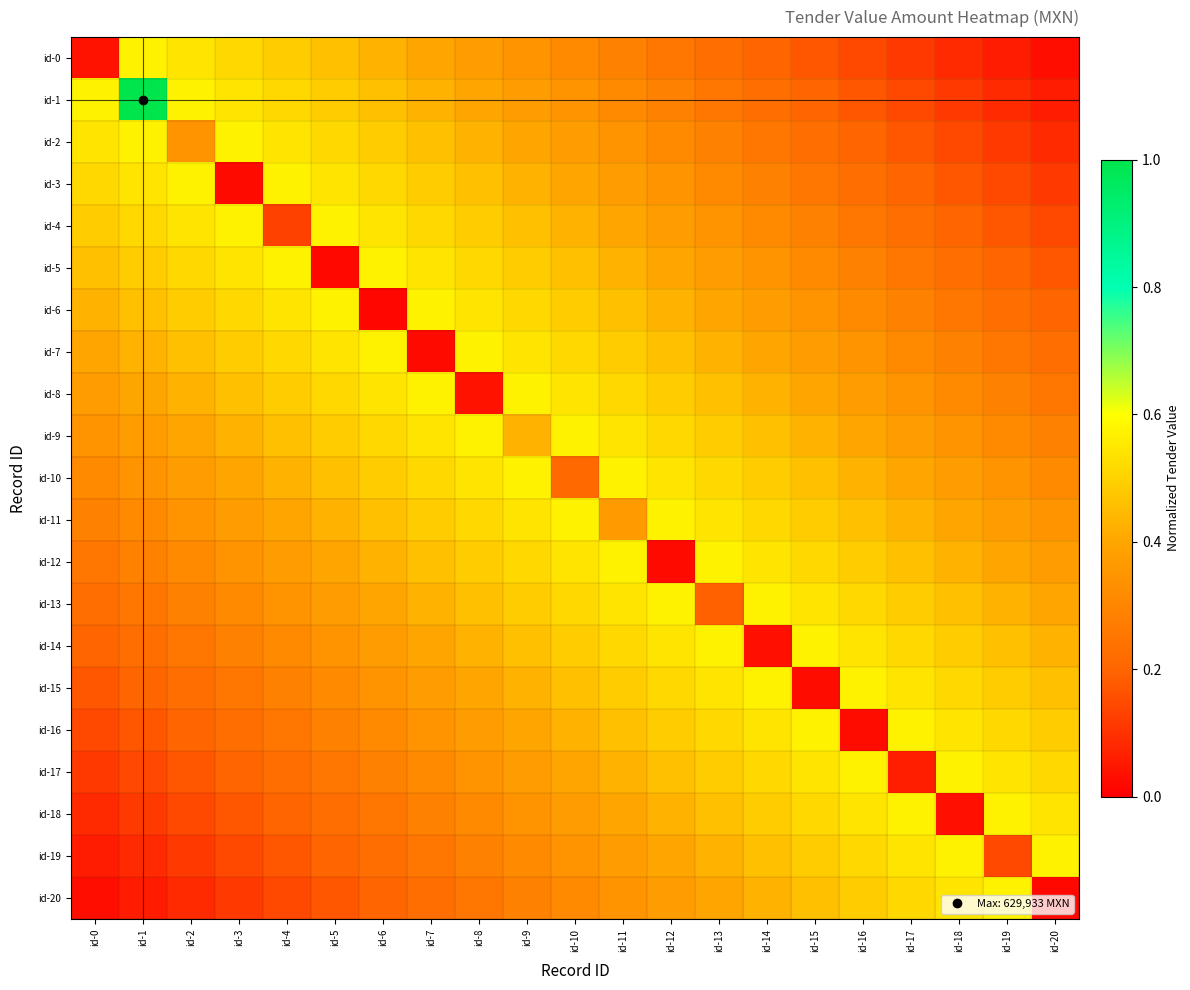

Rank the series at id-10 from lowest to highest value.

id-10, id-0, id-20, id-1, id-19, id-2, id-18, id-3, id-17, id-4, id-16, id-5, id-15, id-6, id-14, id-7, id-13, id-8, id-12, id-9, id-11